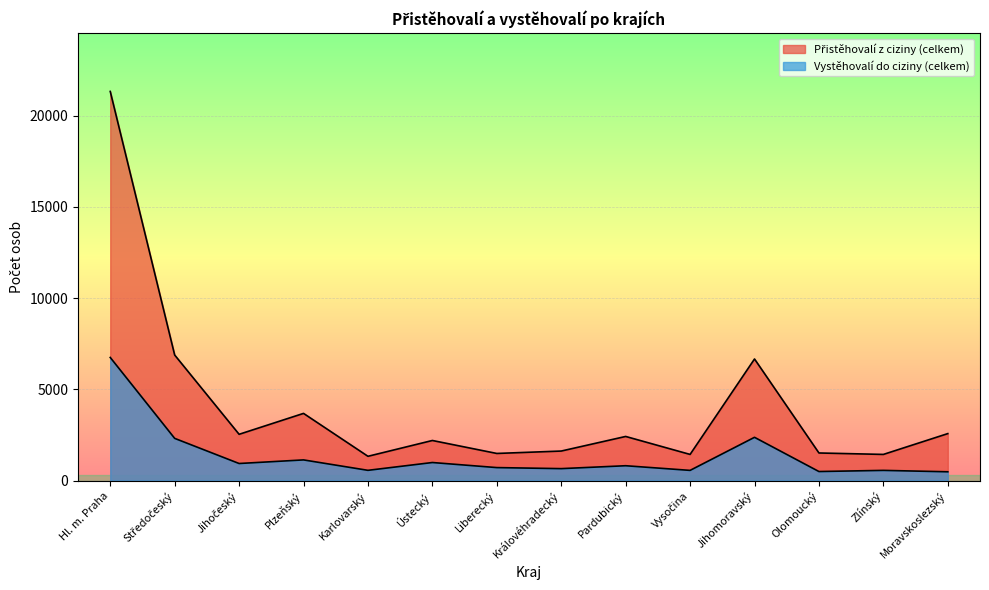

List the series in order of their peak value, highest first.

Přistěhovalí z ciziny (celkem), Vystěhovalí do ciziny (celkem)